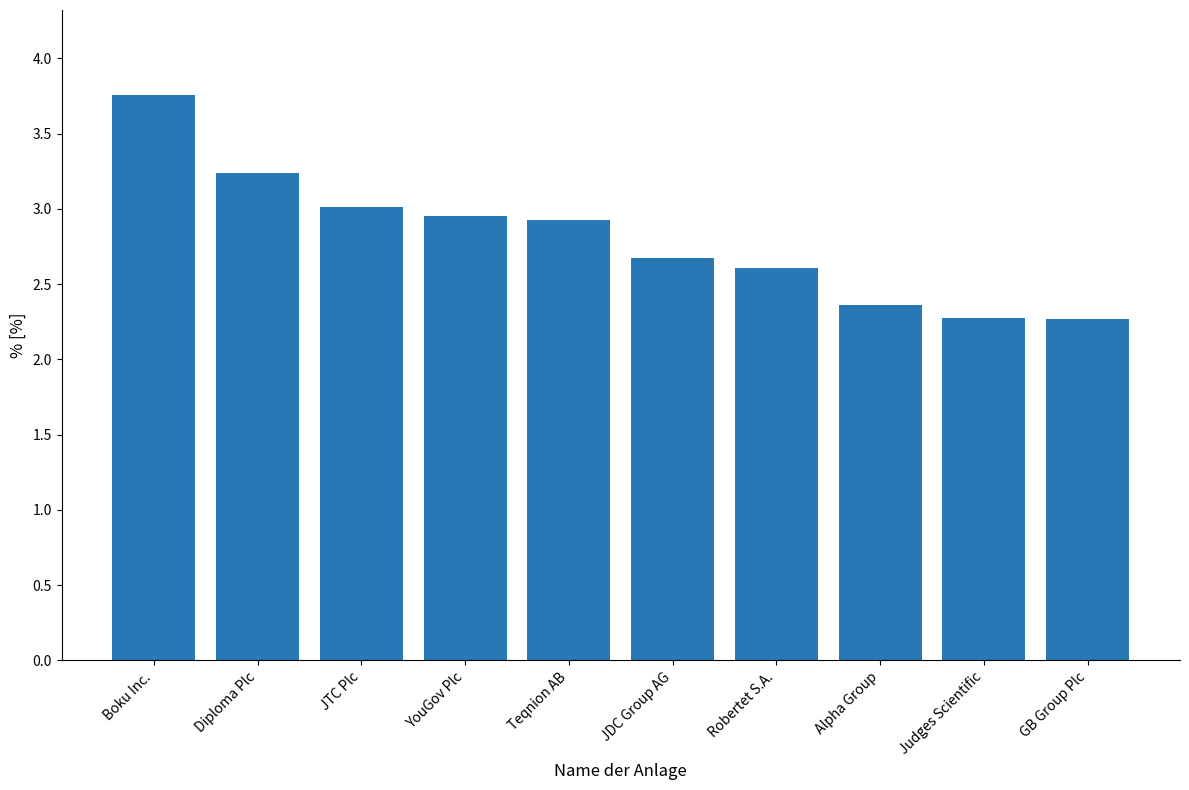

Which category has the highest value across all series?

Boku Inc.